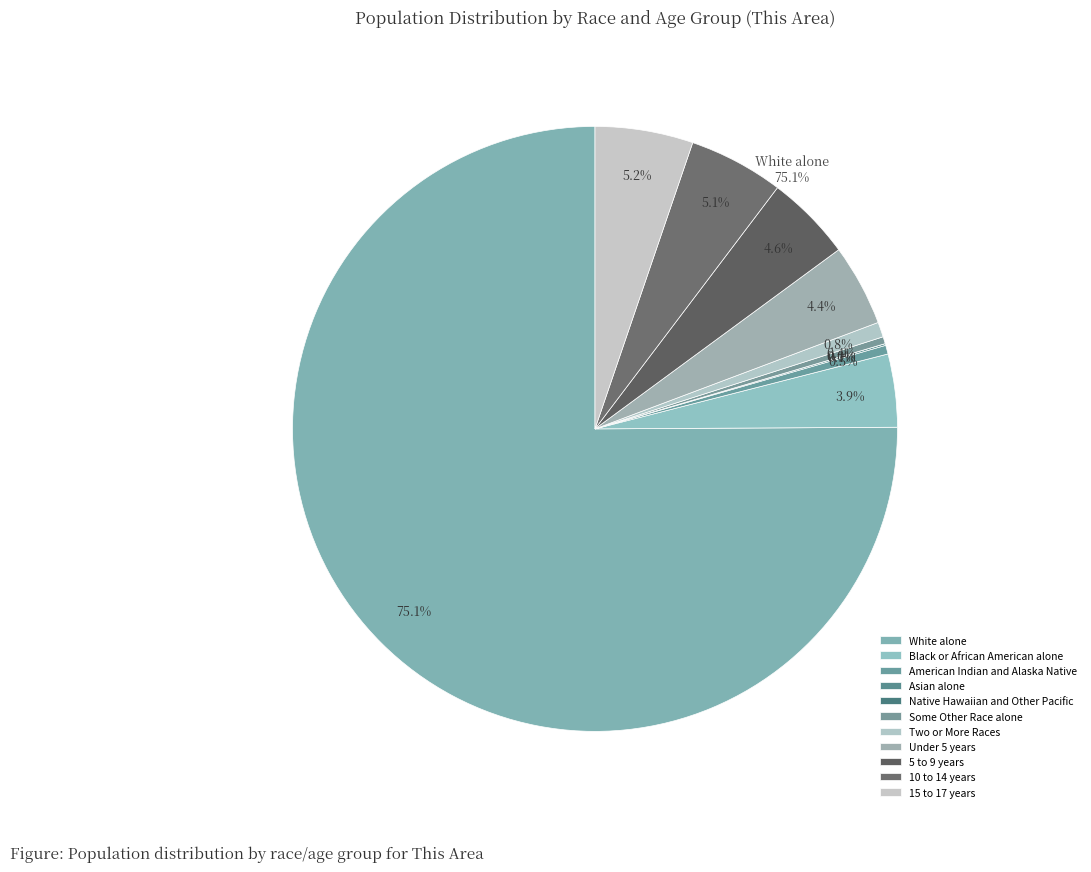

Which slice is the largest?

White alone